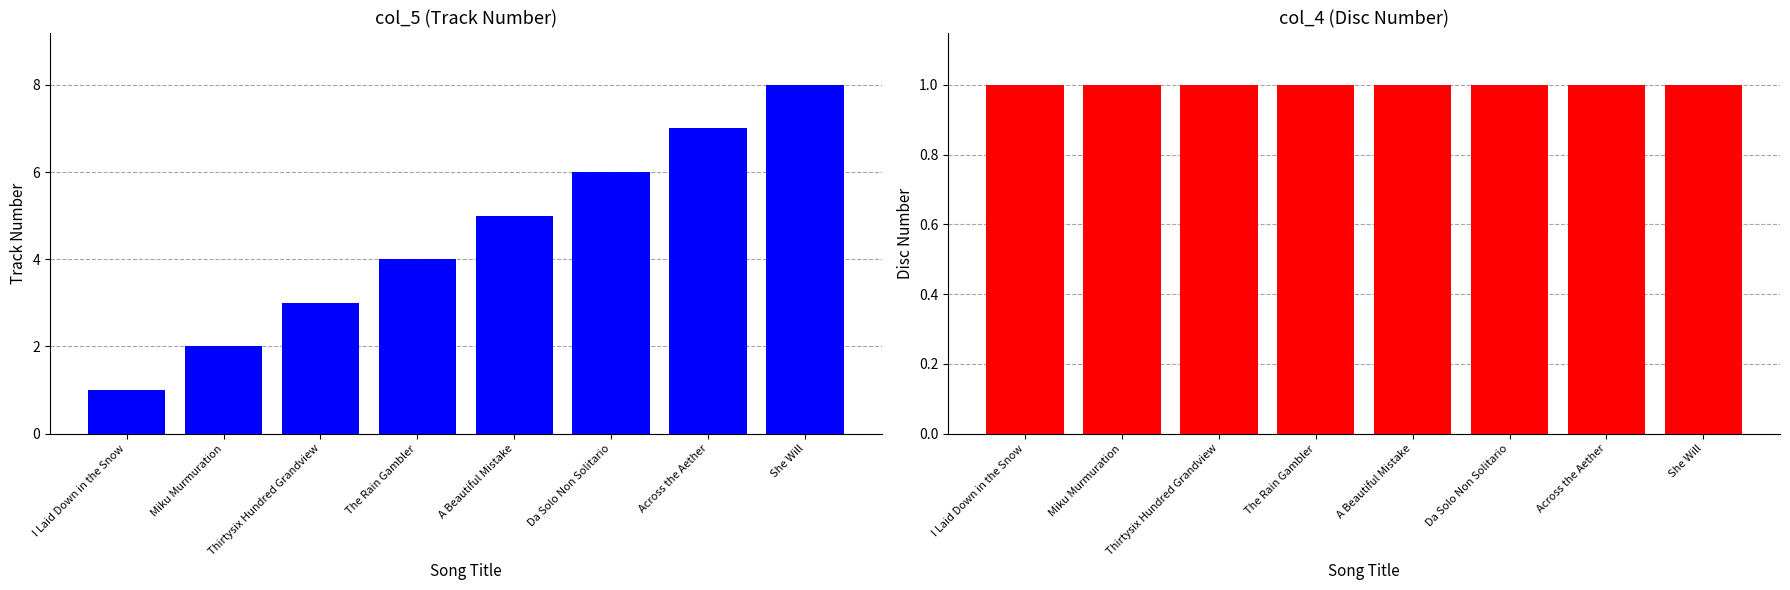

Between Miku Murmuration and A Beautiful Mistake, which is larger?

A Beautiful Mistake